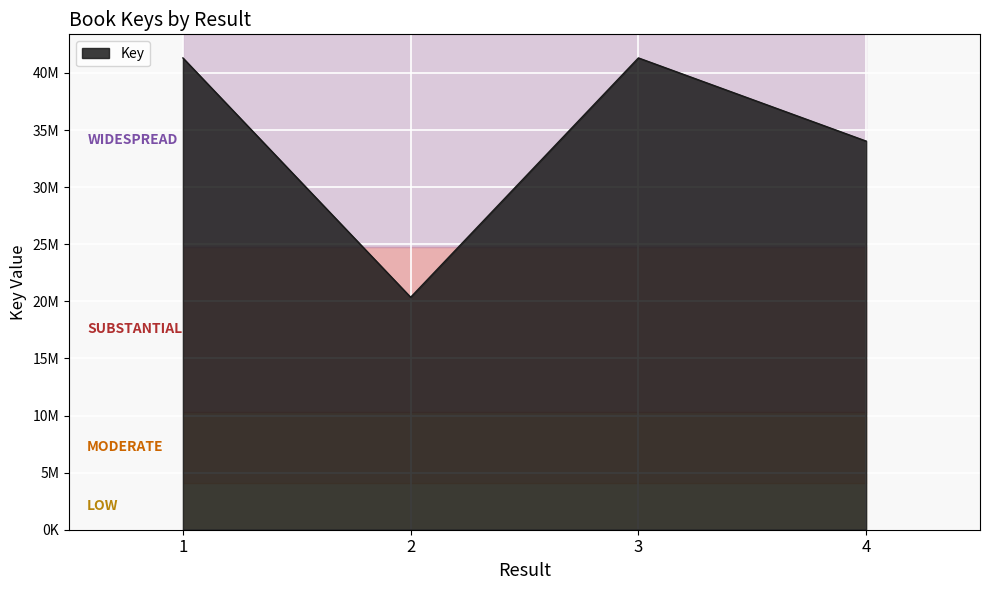

Reading left to right, what are all the values shown in this chart?

41313382	20355962	41314087	34030325